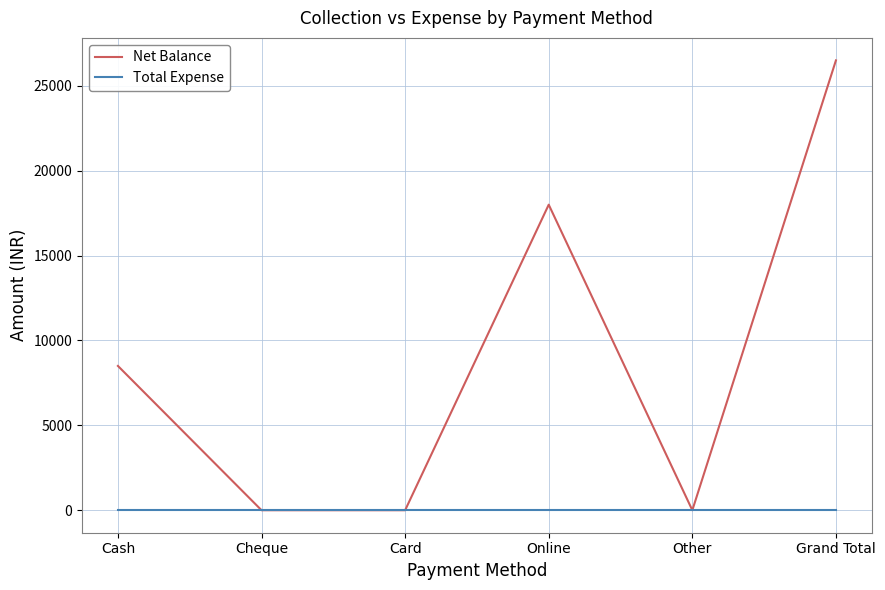

Which series has the largest total across all categories?

Net Balance